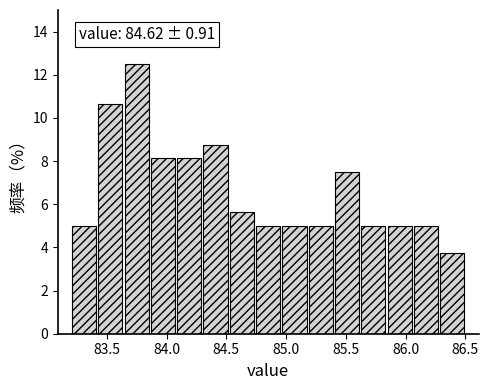

Which range on the x-axis has the tallest bar?

83.64 to 83.86